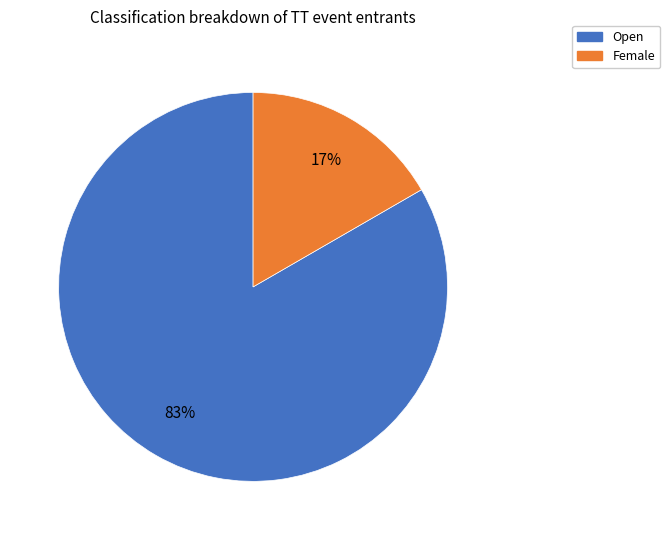

Between Female and Open, which is larger?

Open